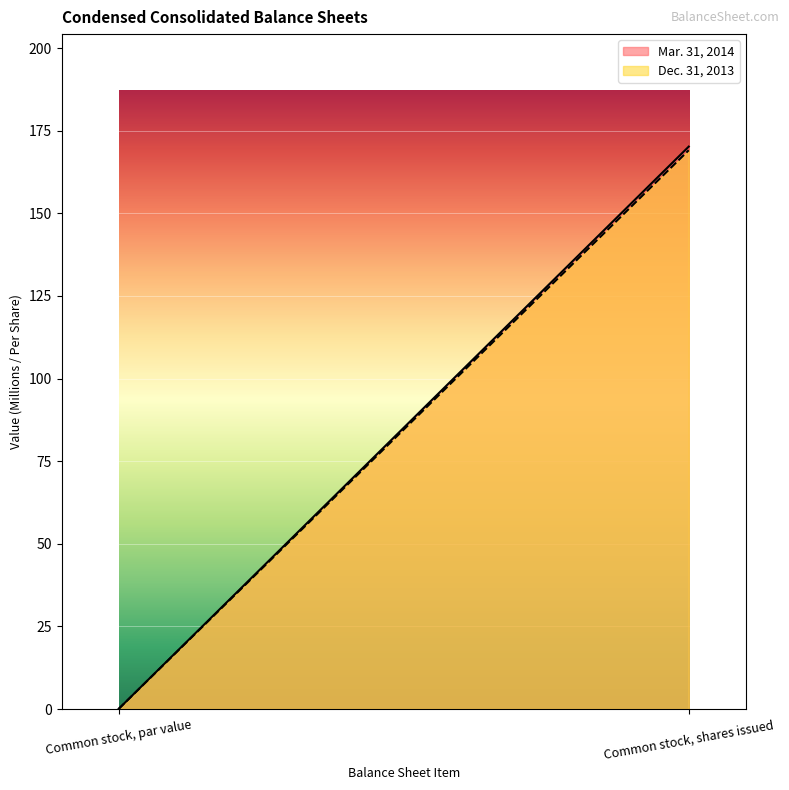

What is the sum of all Dec. 31, 2013 values?

169.1